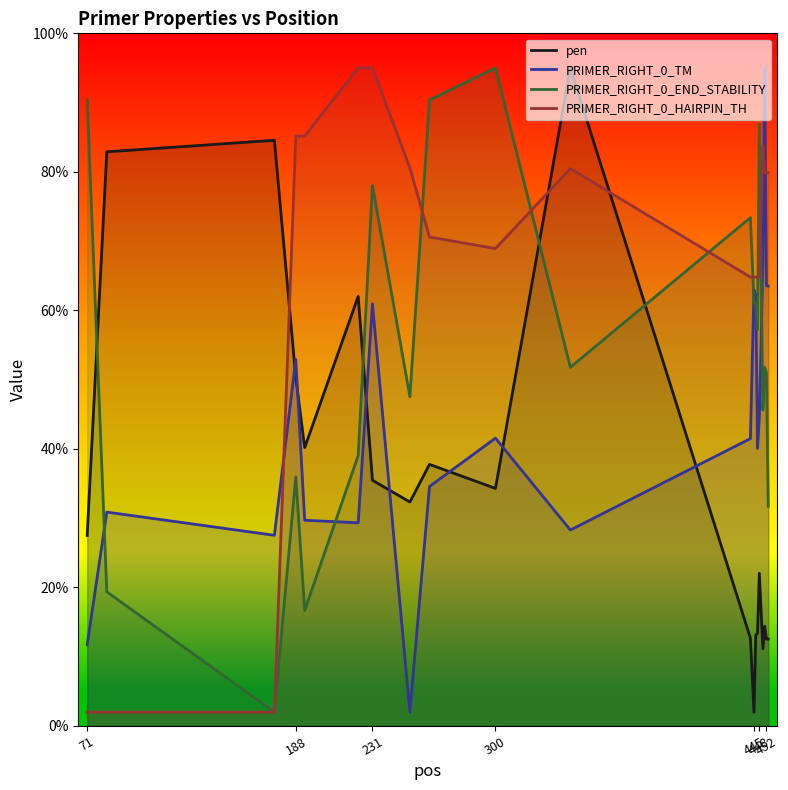

What is the total value across all series at 71?

131.6